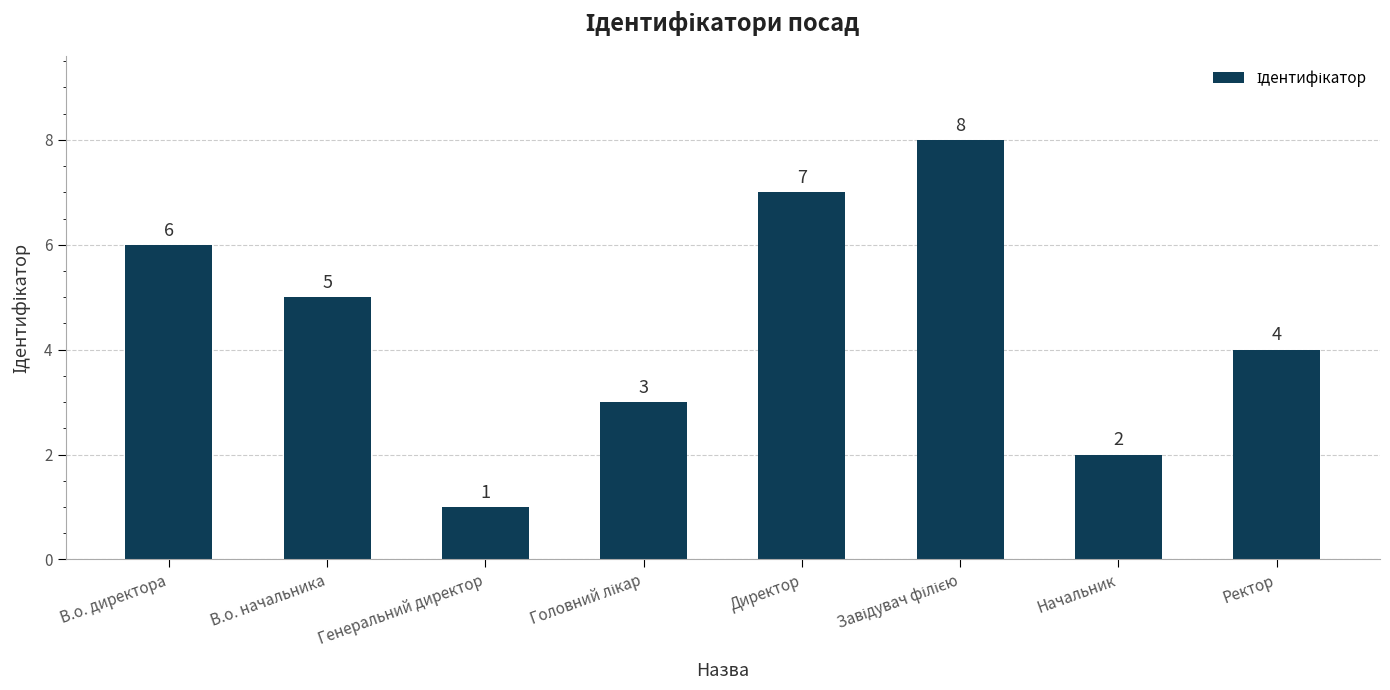

What is the approximate value at Генеральний директор?

1